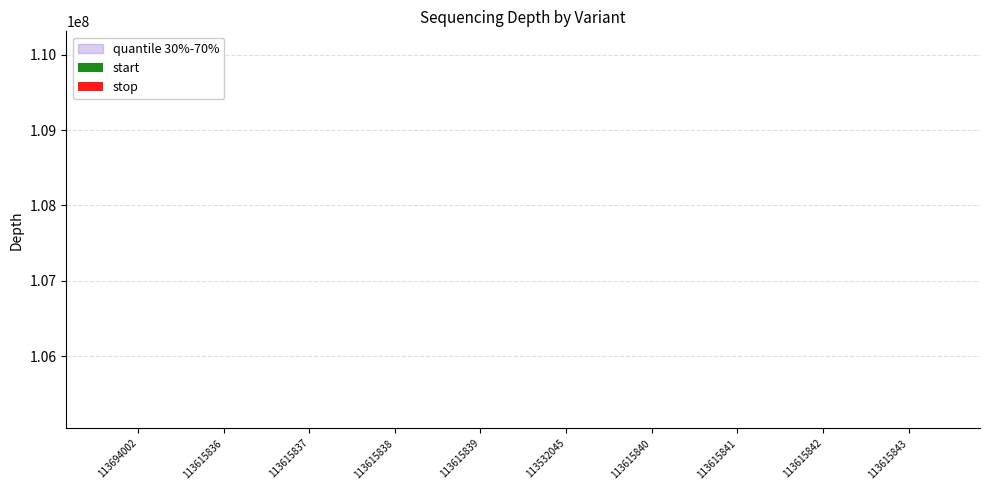

How many bars are there in total?

20